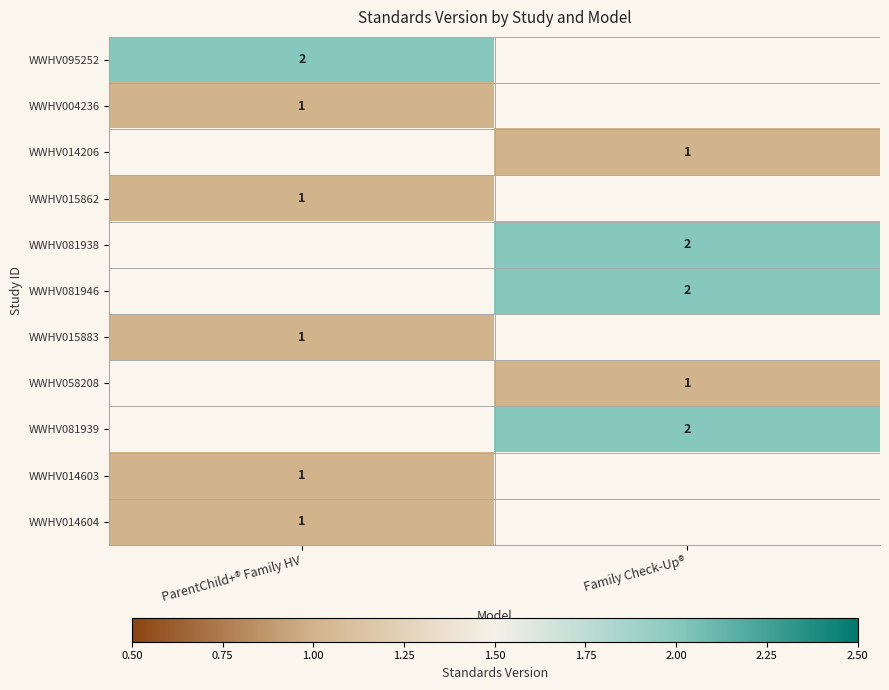

What is the smallest value displayed?

1.0